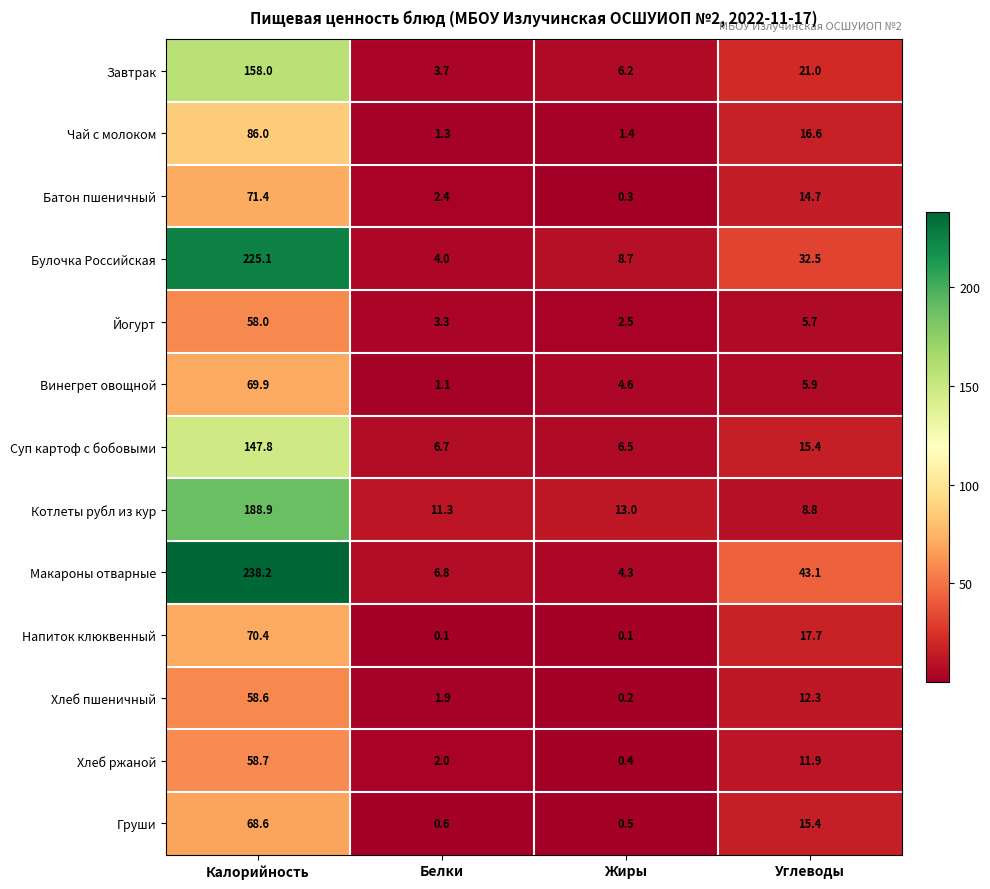

How many data points does each series have?

4